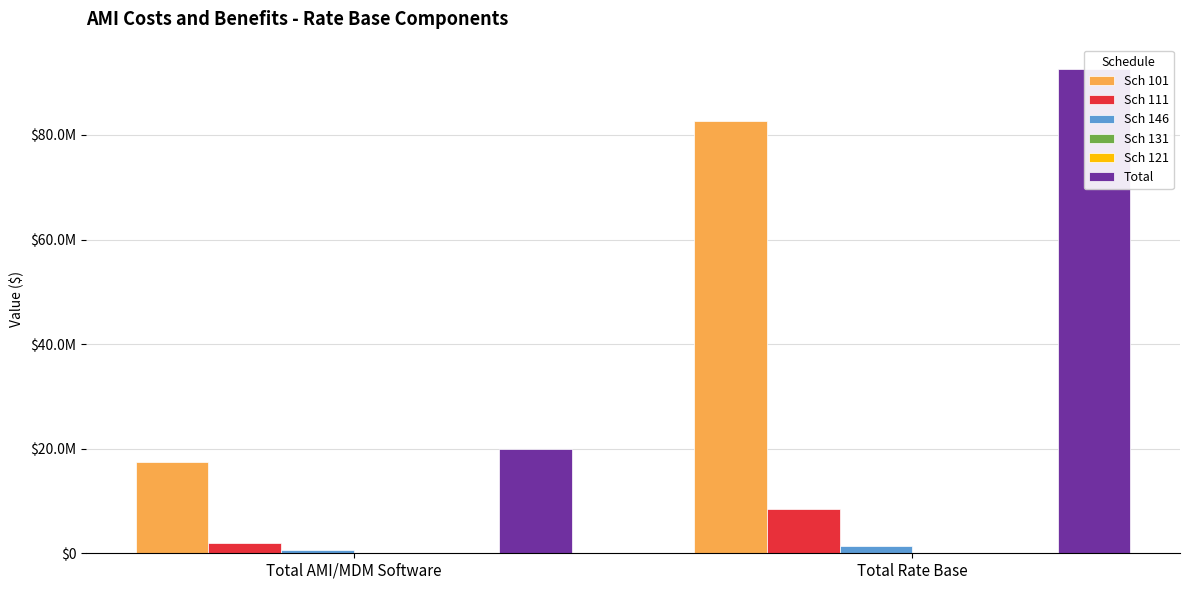

How many data points in Sch 146 are less than 1467889?

1